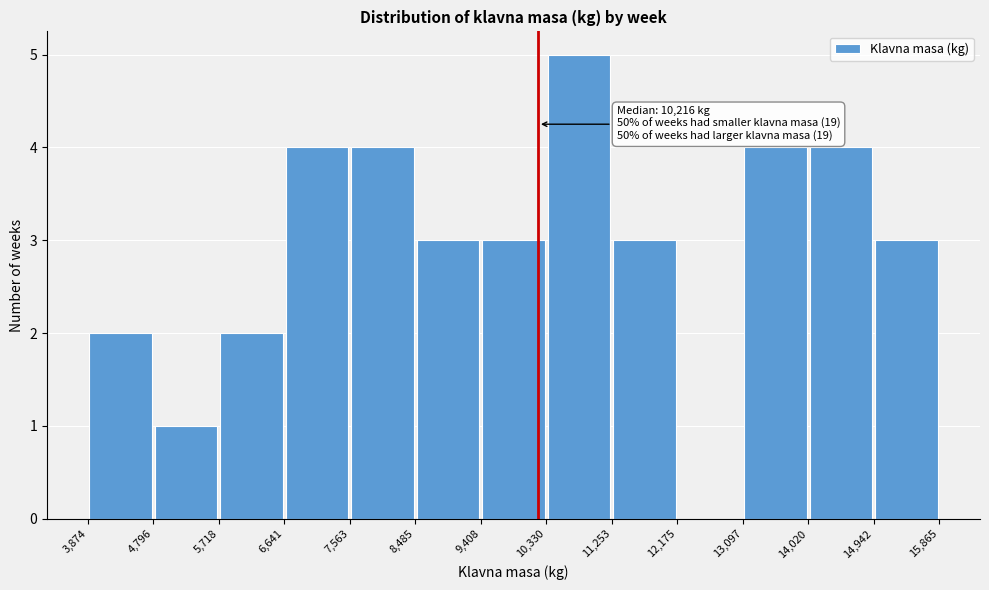

Over which range of the x-axis is the bar tallest?

10,330 to 11,253